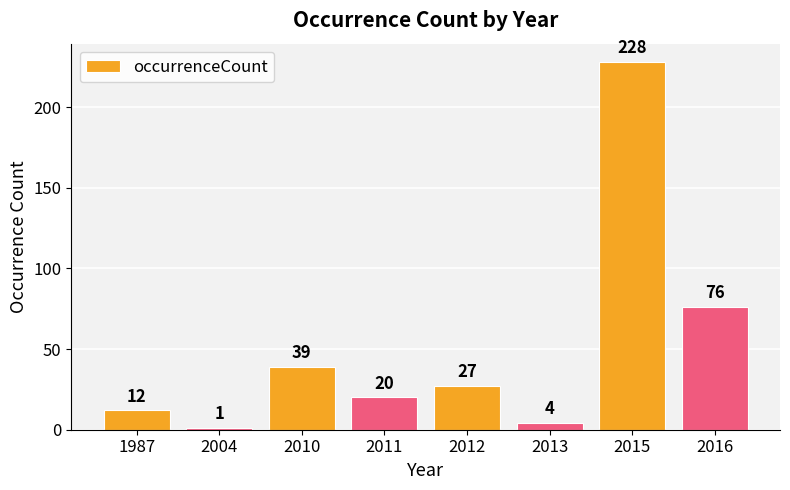

What is the greatest value displayed?

228